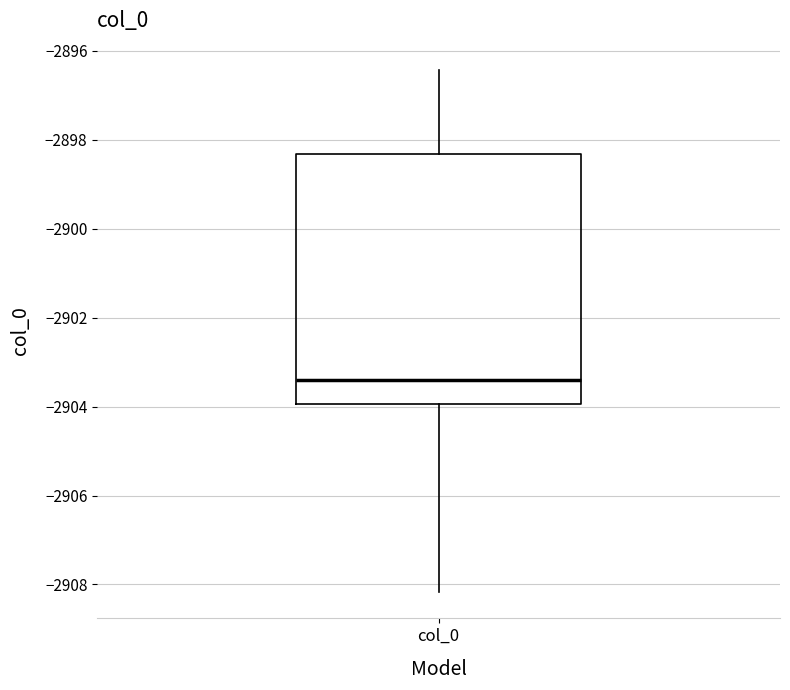

Where does the median line of the box for col_0 sit on the y-axis? The values are not printed on the chart, so give them approximately, as read against the axis.

-2903.4